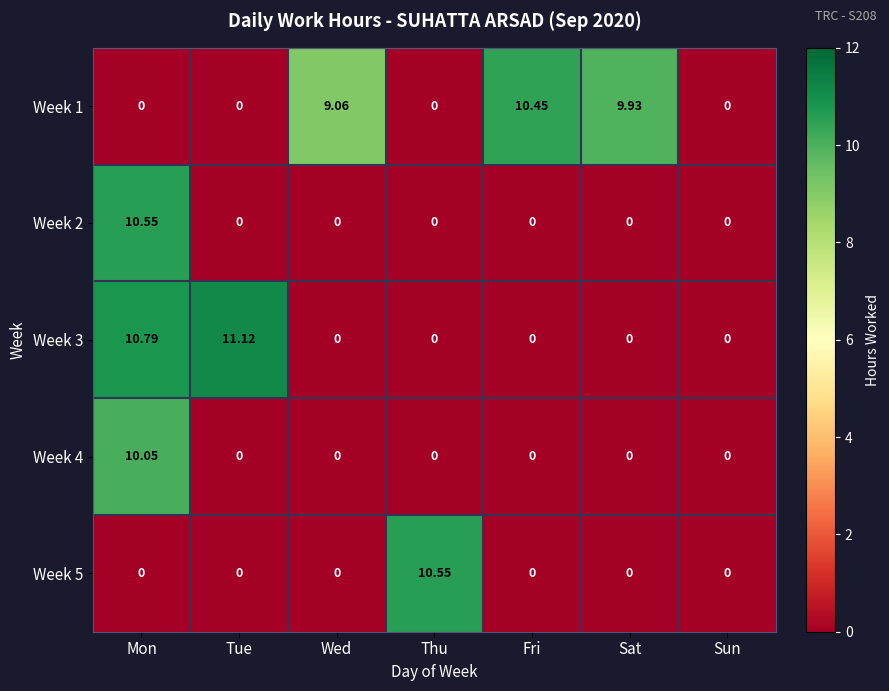

At which category does the chart reach its peak across all series?

Tue